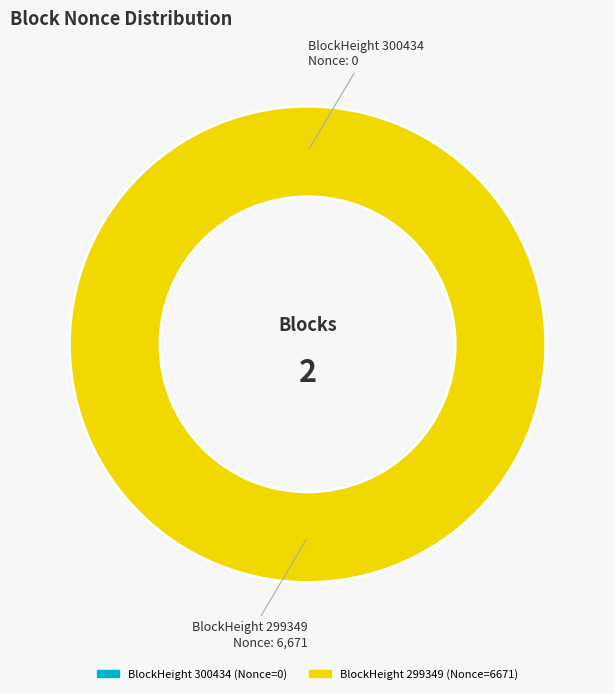

Is there a majority slice in this chart?

Yes